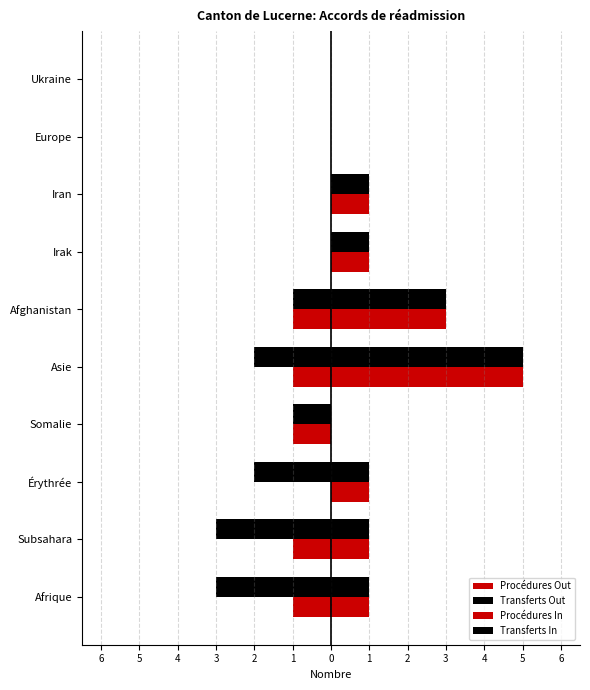

How many bars are there in total?

40